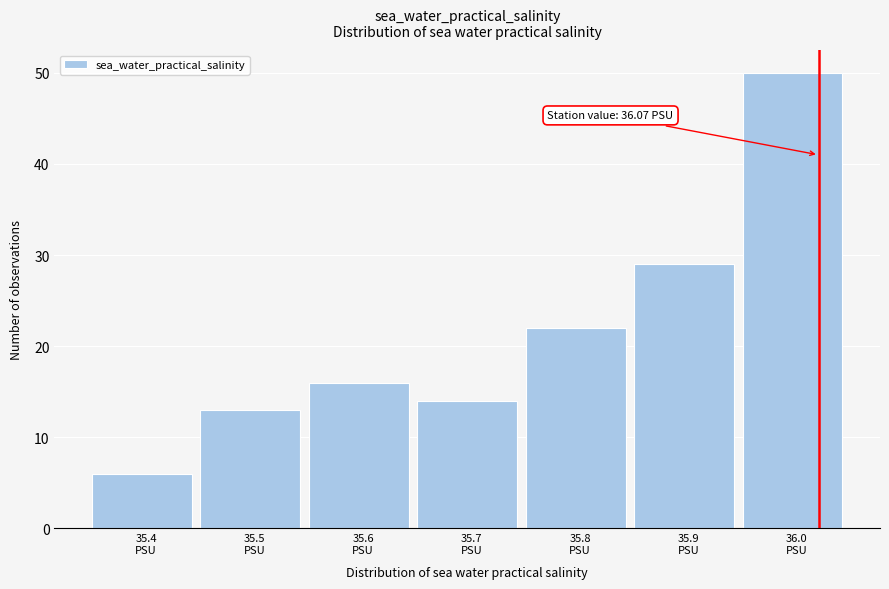

Reading right to left, list all the values displayed in this chart.

50	29	22	14	16	13	6